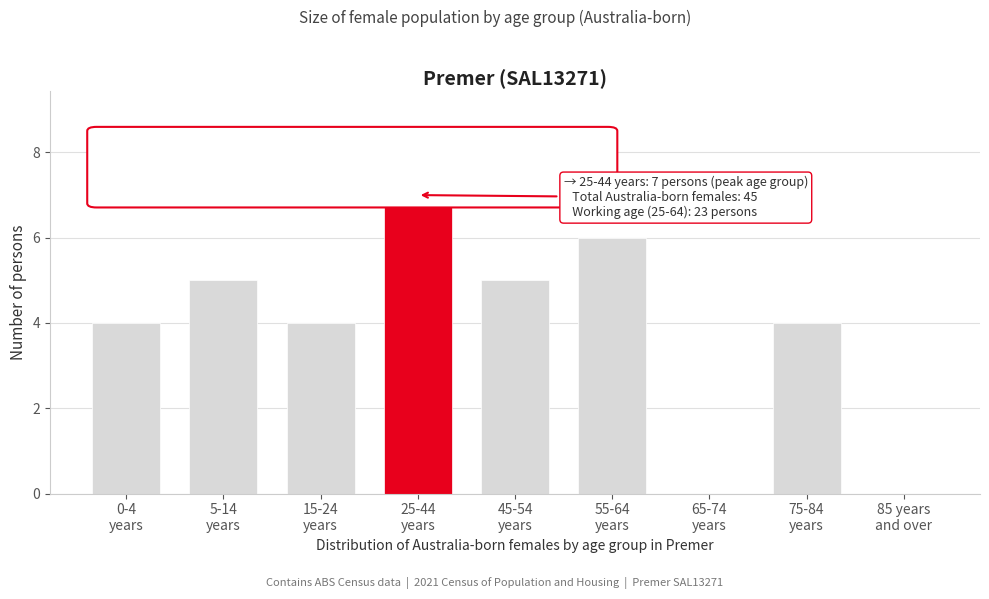

What is the sum of all values?

35